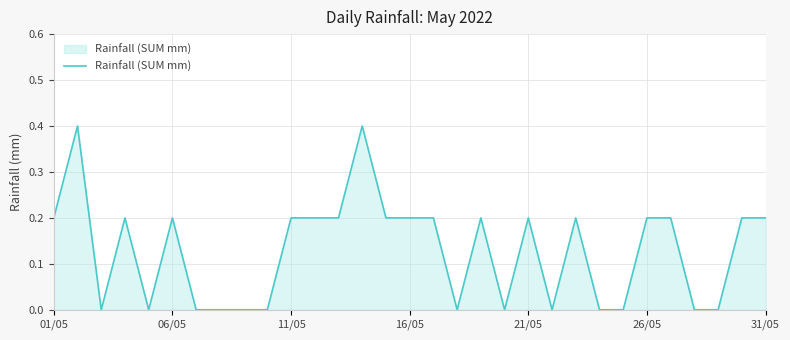

How many lines are shown in the chart?

1